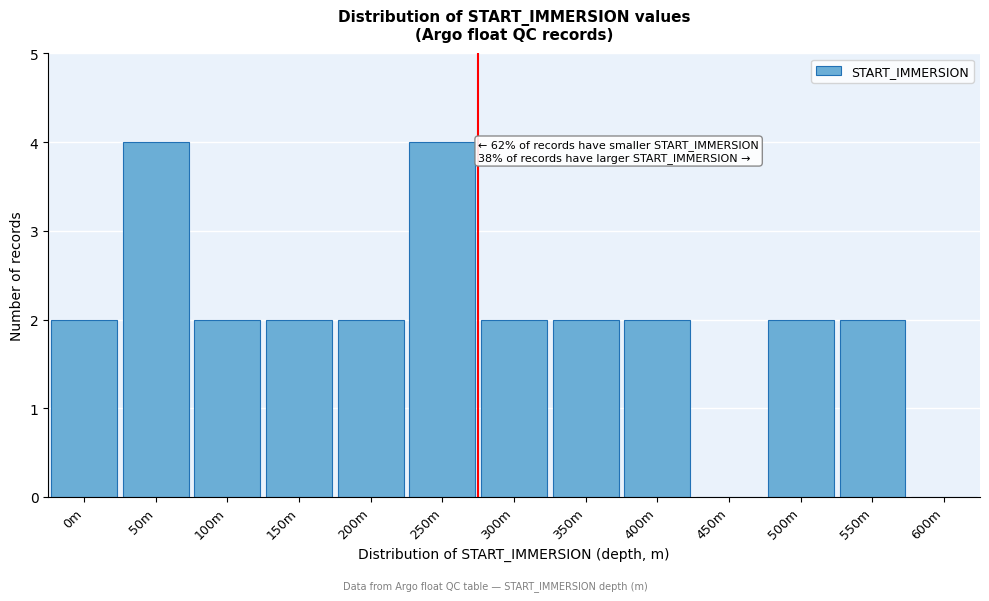

Reading left to right, transcribe all the data shown in this chart.

0m=2	50m=4	100m=2	150m=2	200m=2	250m=4	300m=2	350m=2	400m=2	450m=0	500m=2	550m=2	600m=0